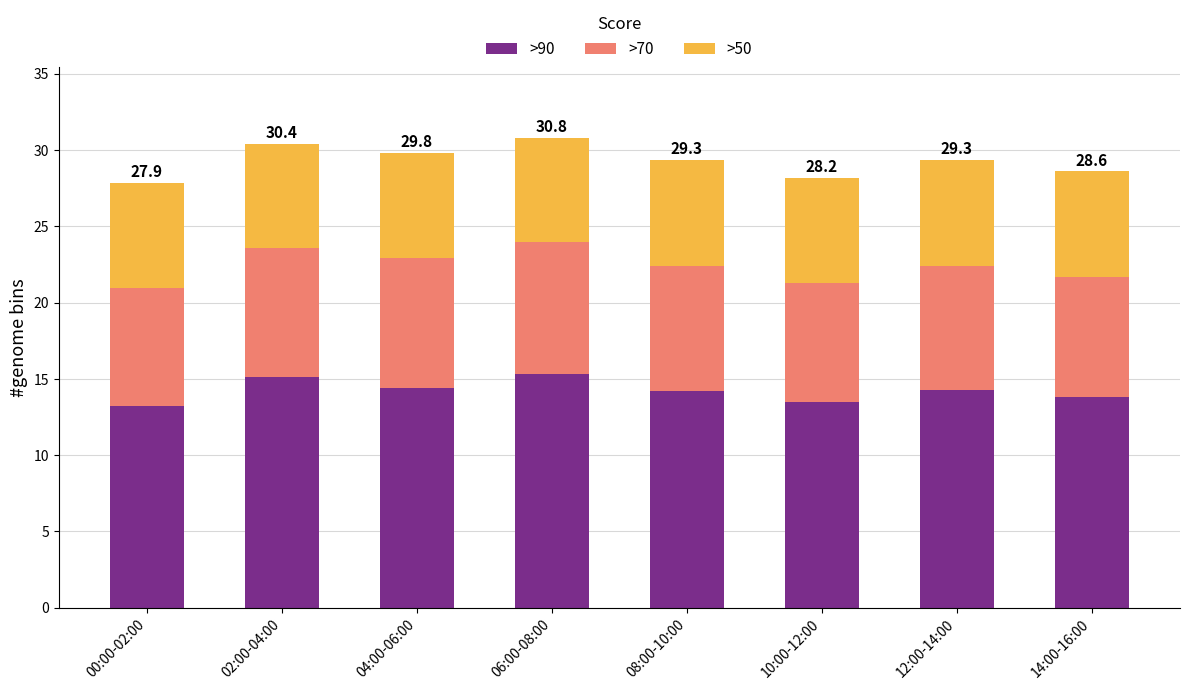

How many data points in >90 are above 14?

5